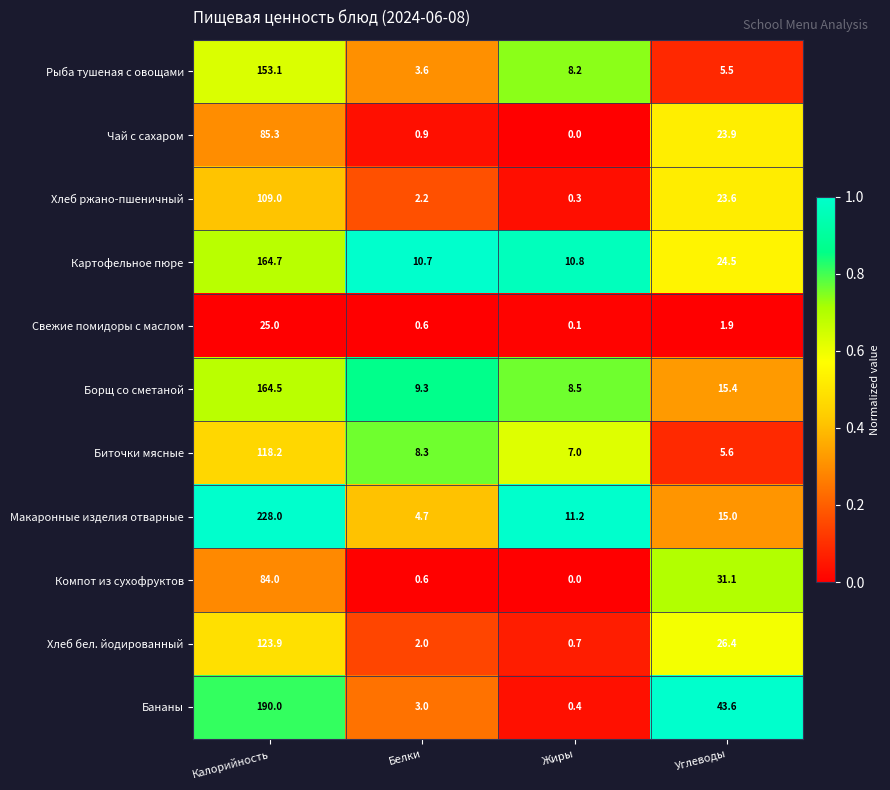

Between Белки and Жиры, which series saw the biggest shift?

Макаронные изделия отварные